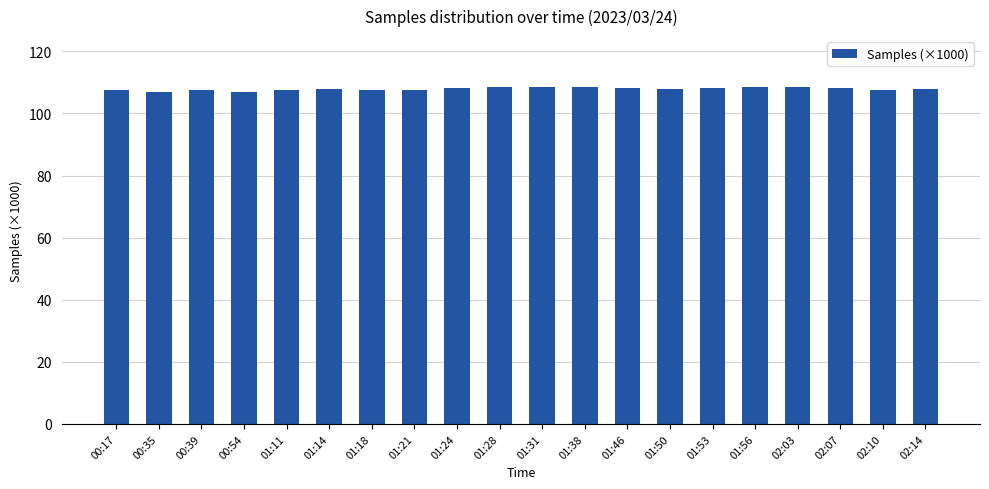

What is the average value?

107.9